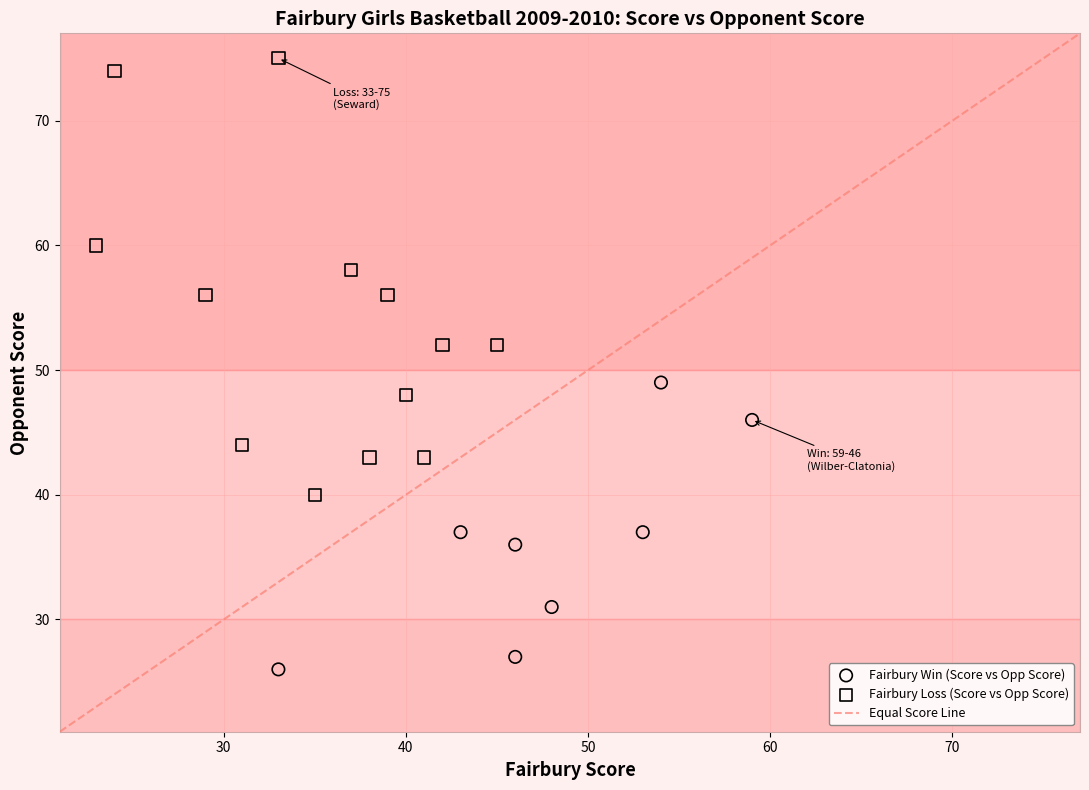

Which series has the widest spread of Y values?

Fairbury Loss (Score vs Opp Score)